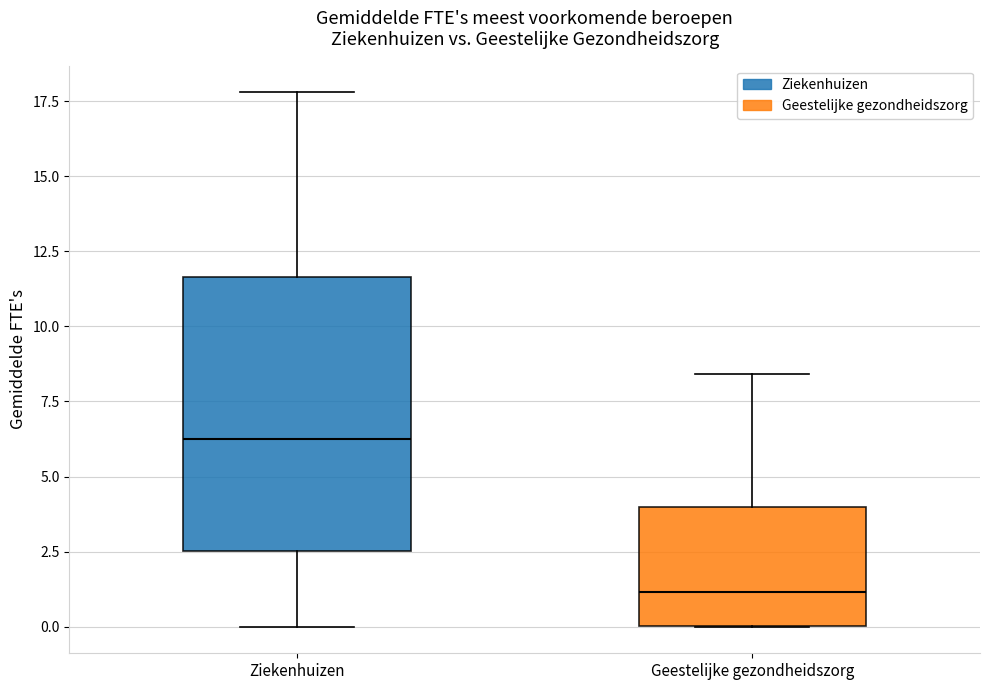

Reading left to right, transcribe this box plot: for each box, give where its median line is, the range the box spans, and where its two whiskers end, as read against the y-axis. The values are not printed on the chart, so give them approximately, as read against the axis.

Ziekenhuizen: median 6.5, box 2.5 to 11.5, whiskers 0.0 to 18.0
Geestelijke gezondheidszorg: median 1.0, box 0.0 to 4.0, whiskers 0.0 to 8.5